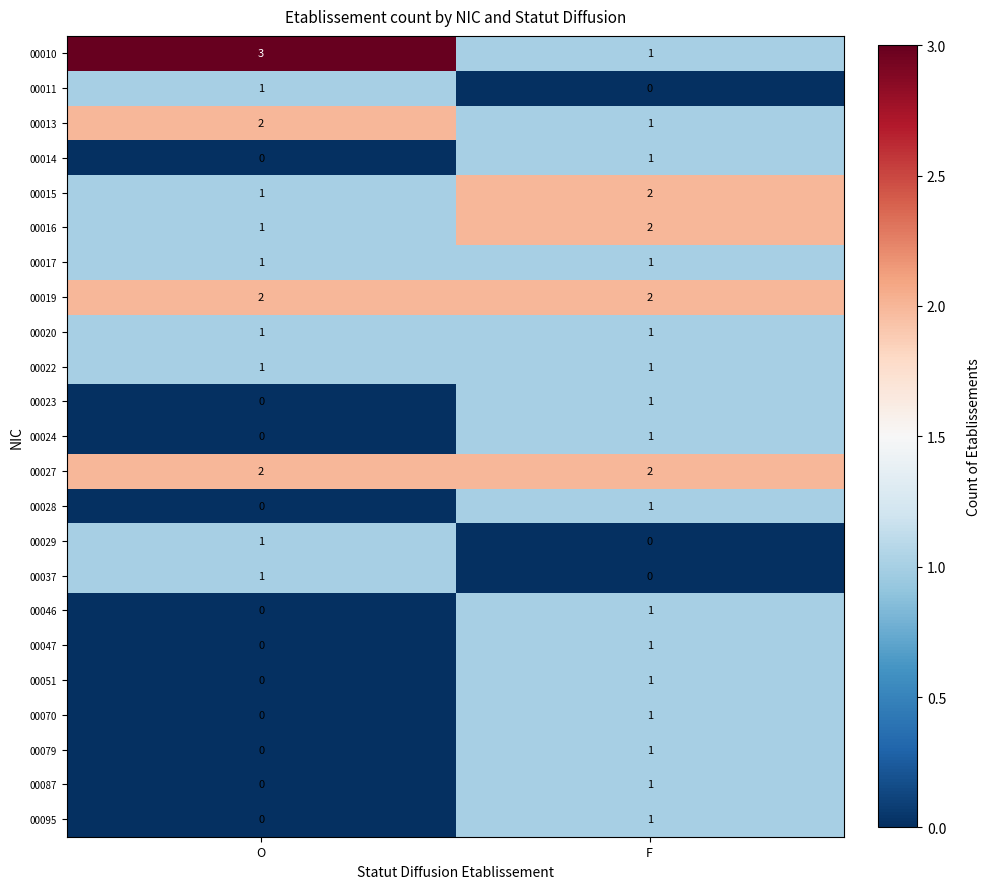

At which label is 00024 closest to 0?

O